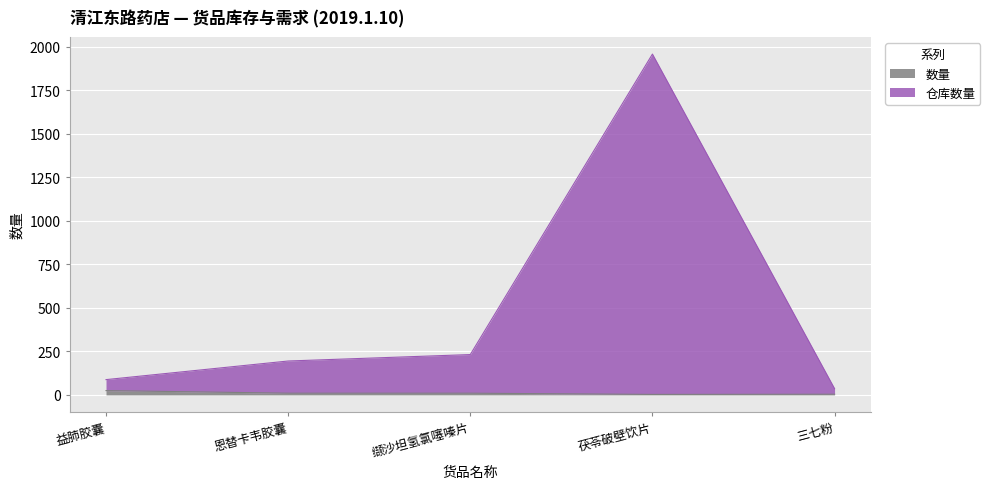

What is the average value of the 数量 series?

10